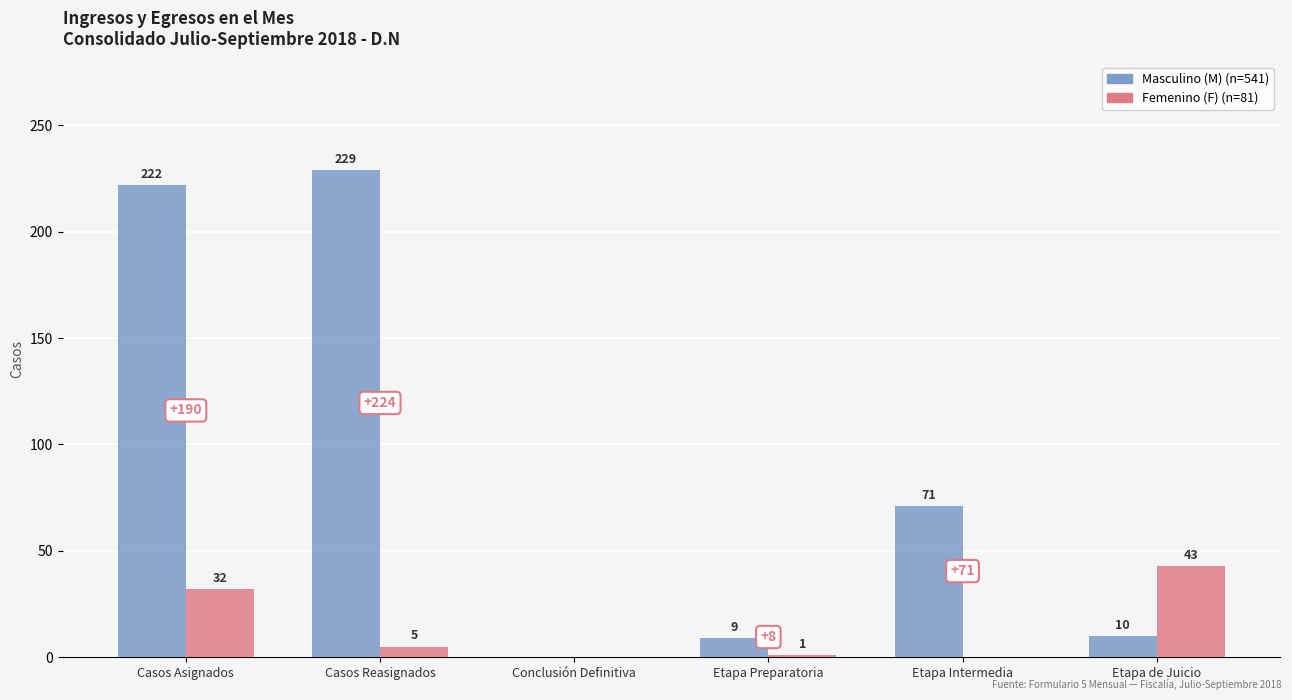

Which label corresponds to the largest value in the chart?

Casos Reasignados